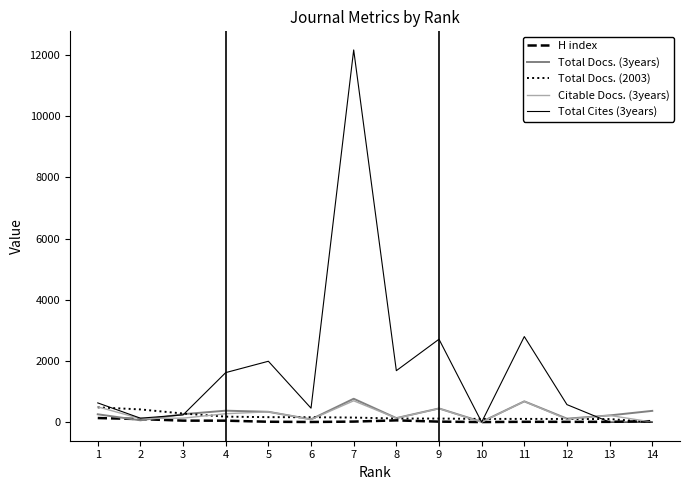

What is the spread (max minus min) of values at 11?

2787